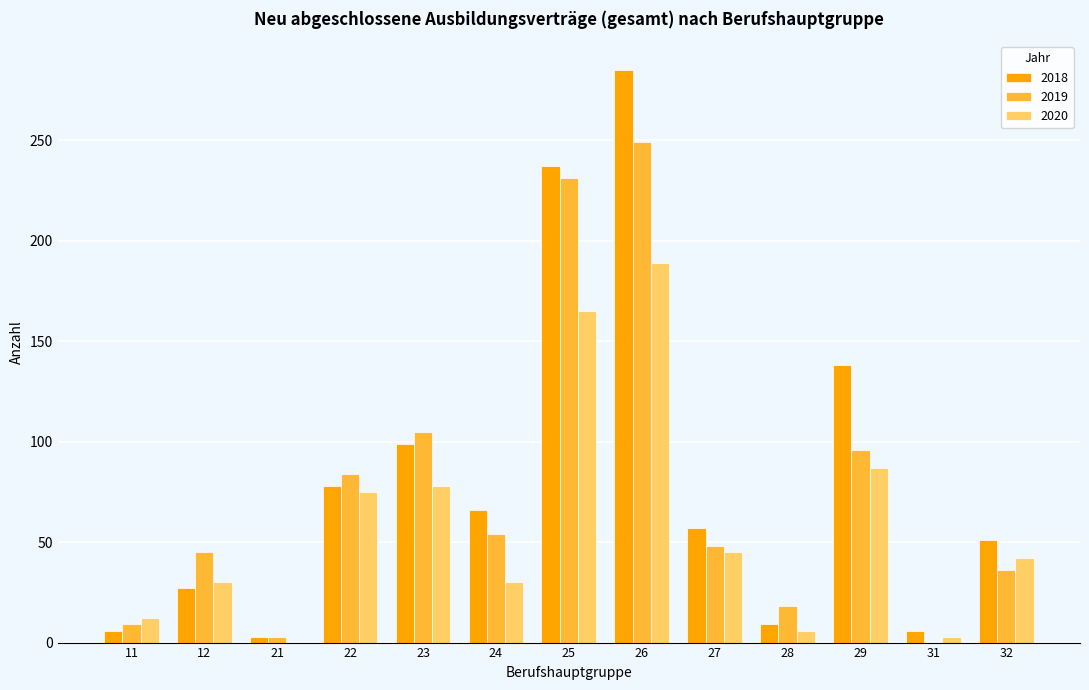

Read the 2019 value at 24, to the nearest 5.

55